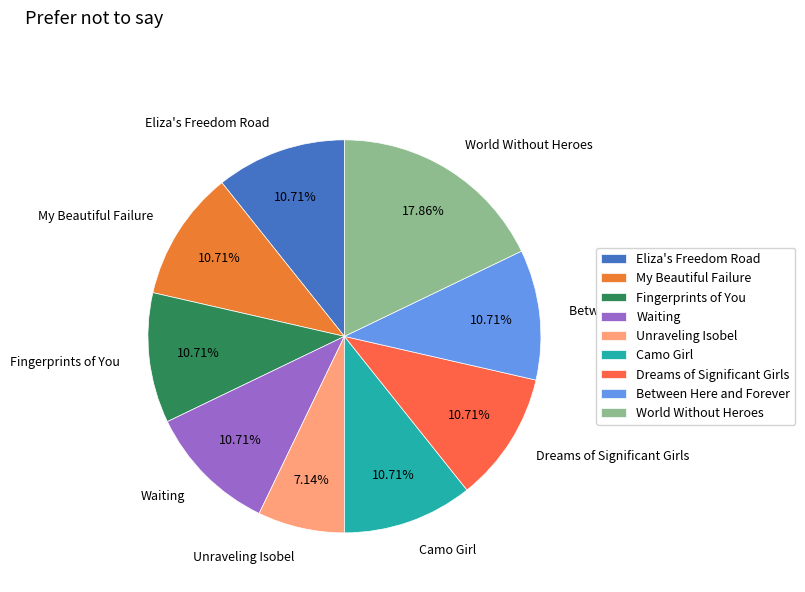

Does any single category account for the majority?

No